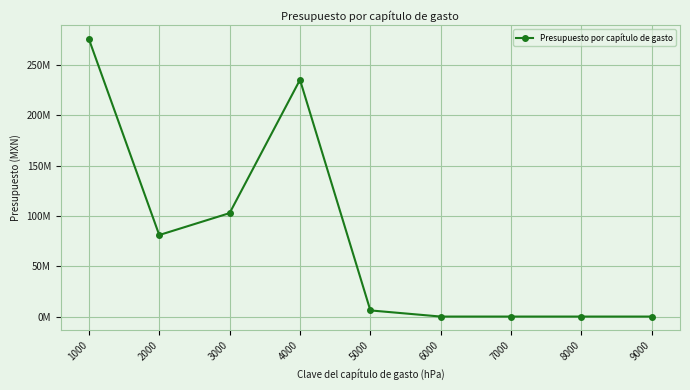

Is this an area chart (filled region under the line)?

No